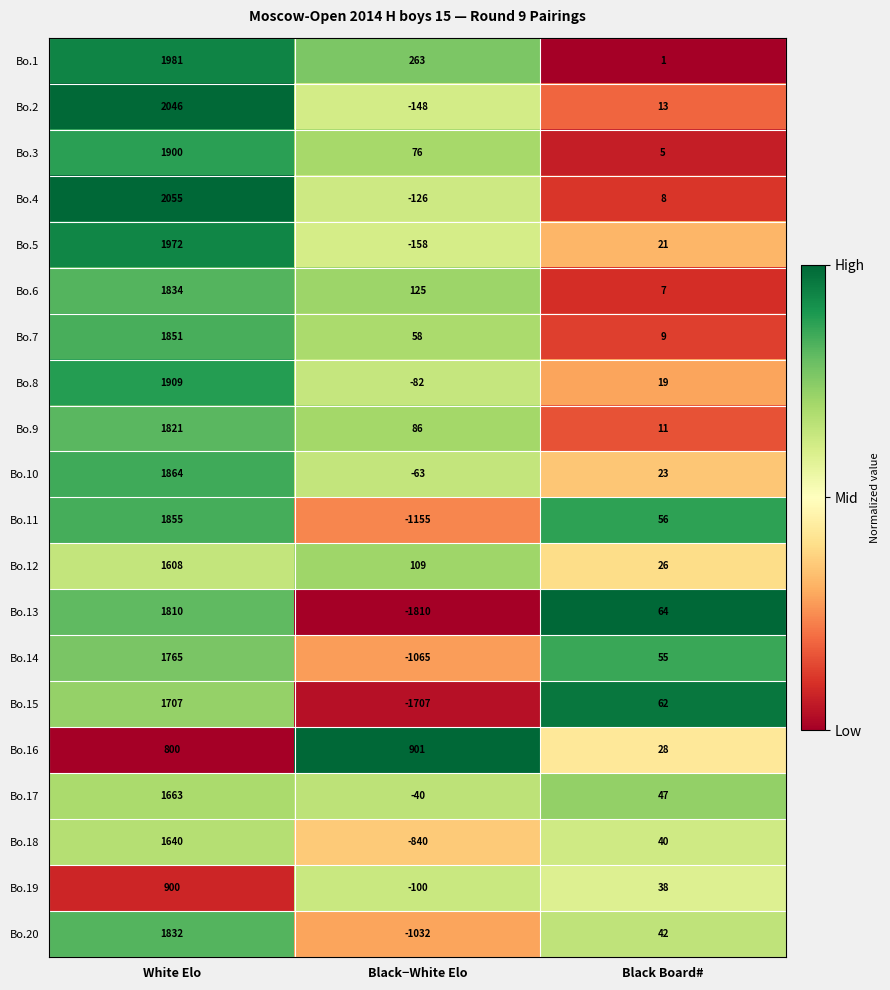

Where is Bo.8 nearest to the value 913?

Black Board#